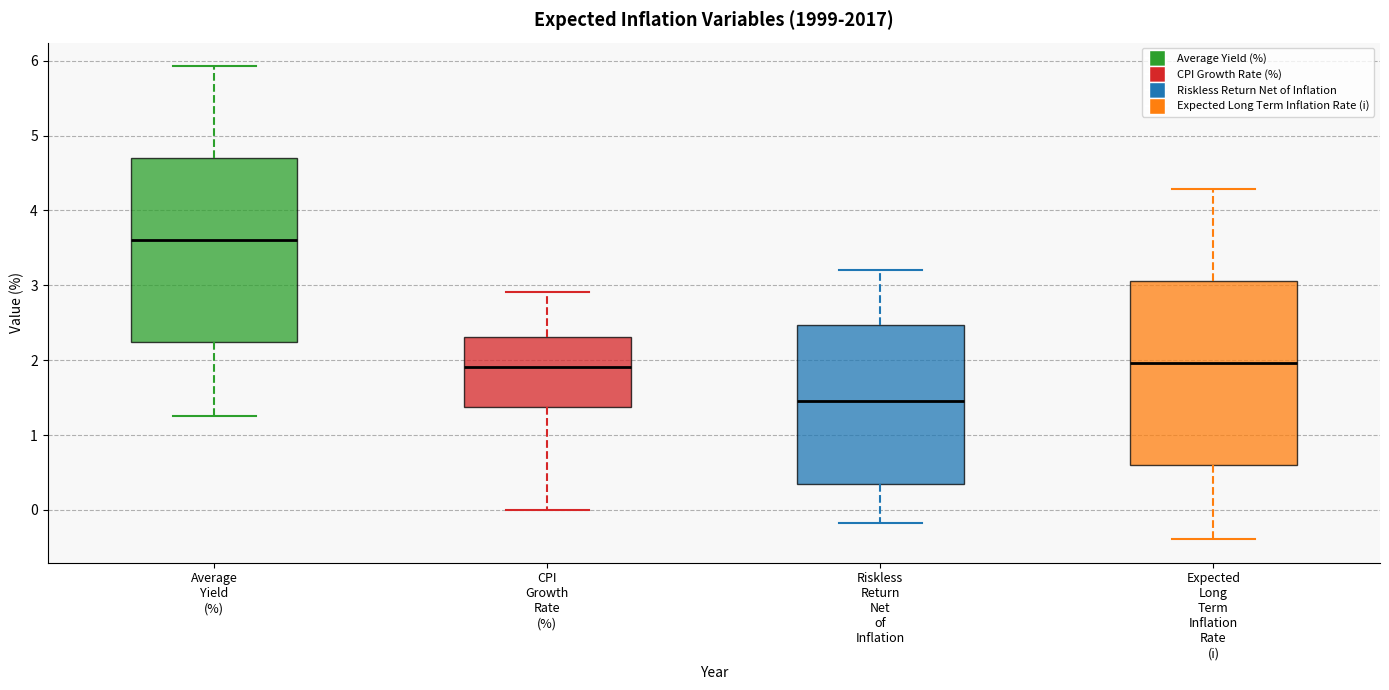

Which box has the lowest median line?

Riskless Return Net of Inflation